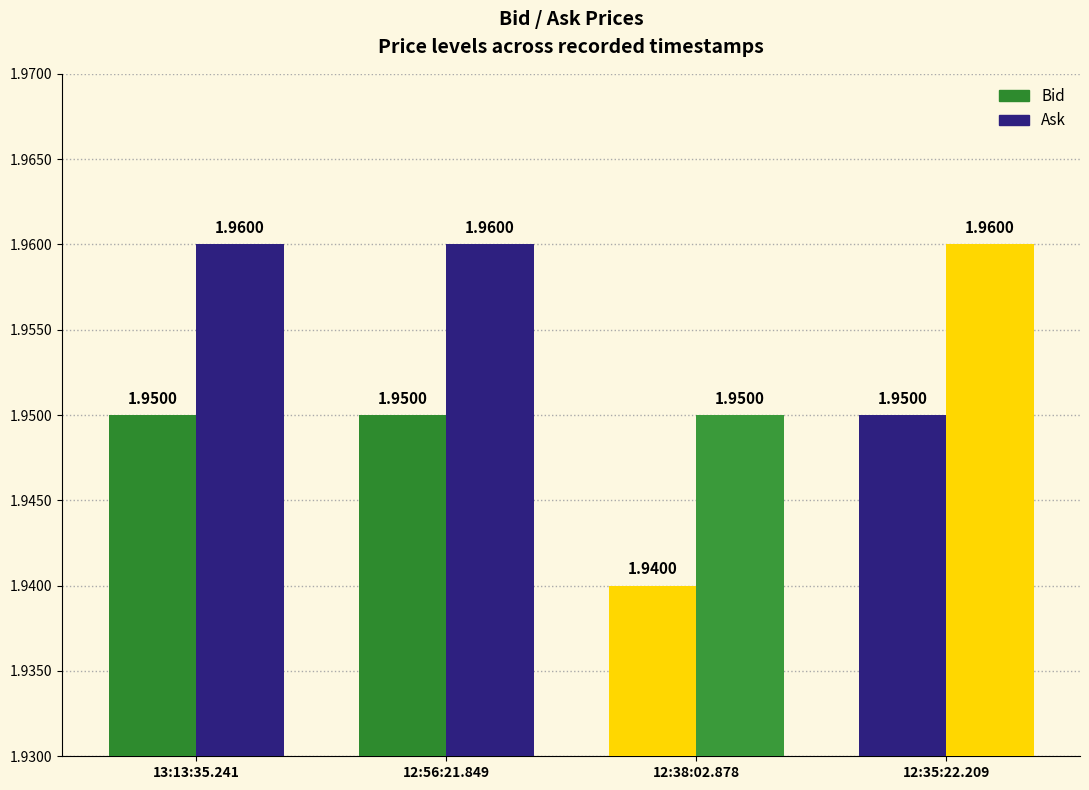

What is the total value across all series at 12:38:02.878?

3.9